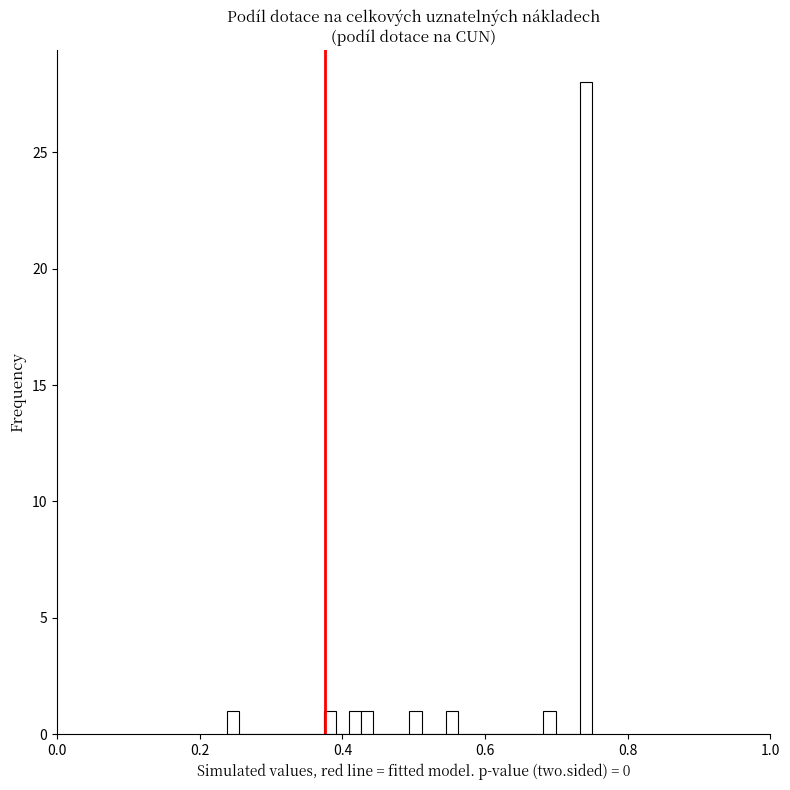

Read against the x-axis, roughly where is the centre of the tallest bar?

0.74